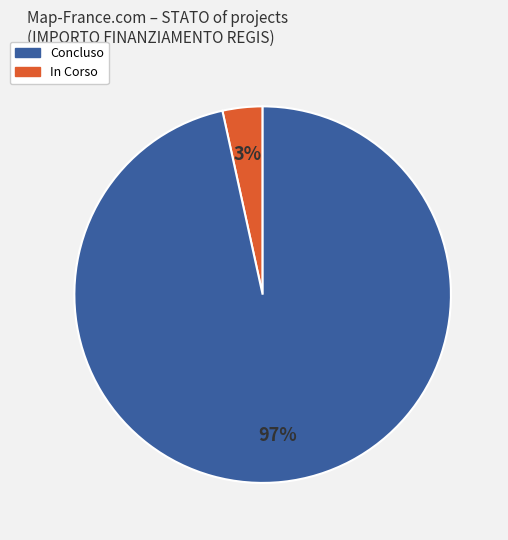

To the nearest percent, what is the average slice percentage?

50%